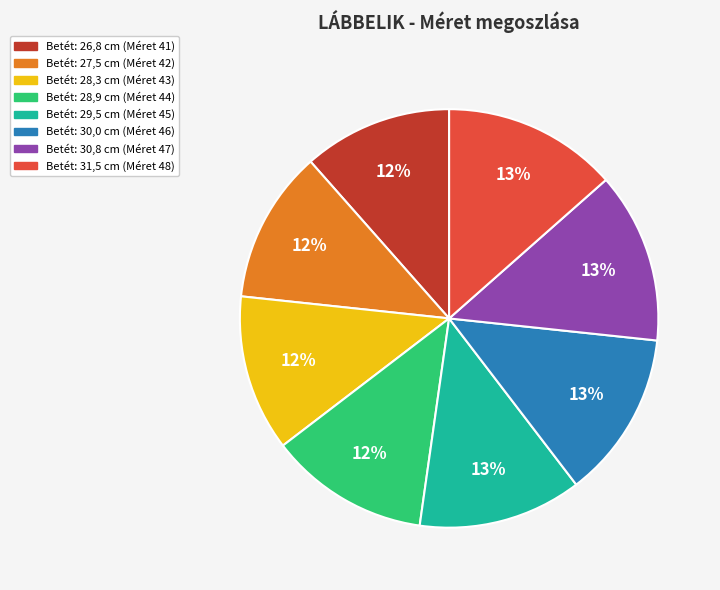

Does any single category account for the majority?

No